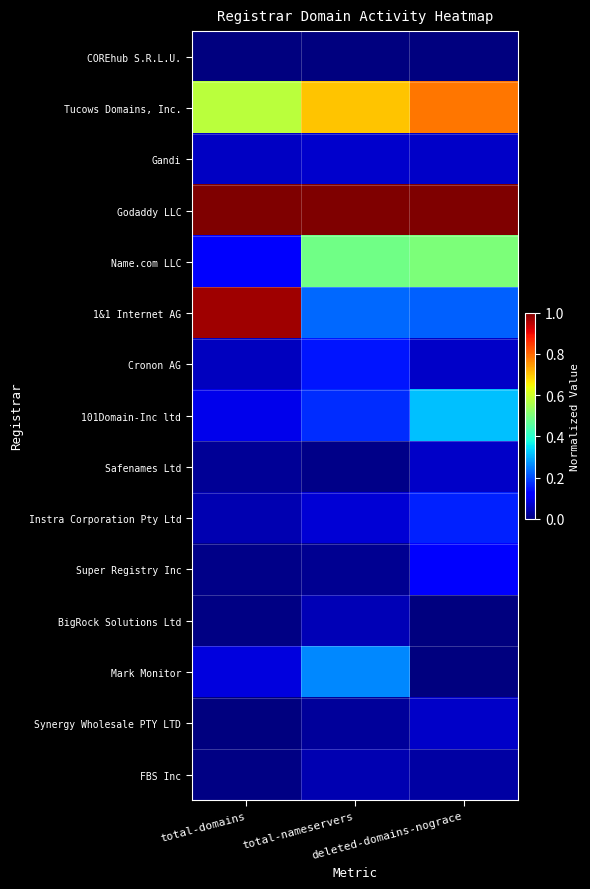

At which category is the sum across all series the highest?

deleted-domains-nograce